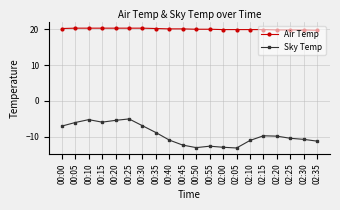

The Sky Temp series shows -11.0 at 02:10. True or false?

True